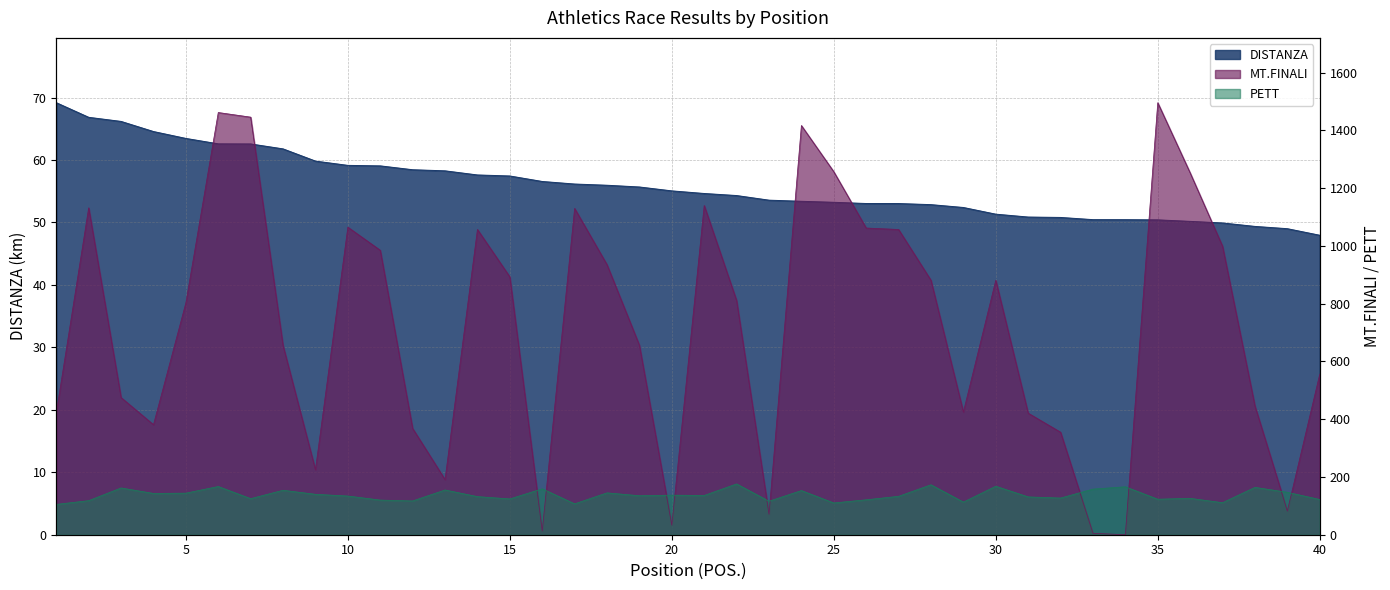

How many values in the MT.FINALI series exceed 811?

19